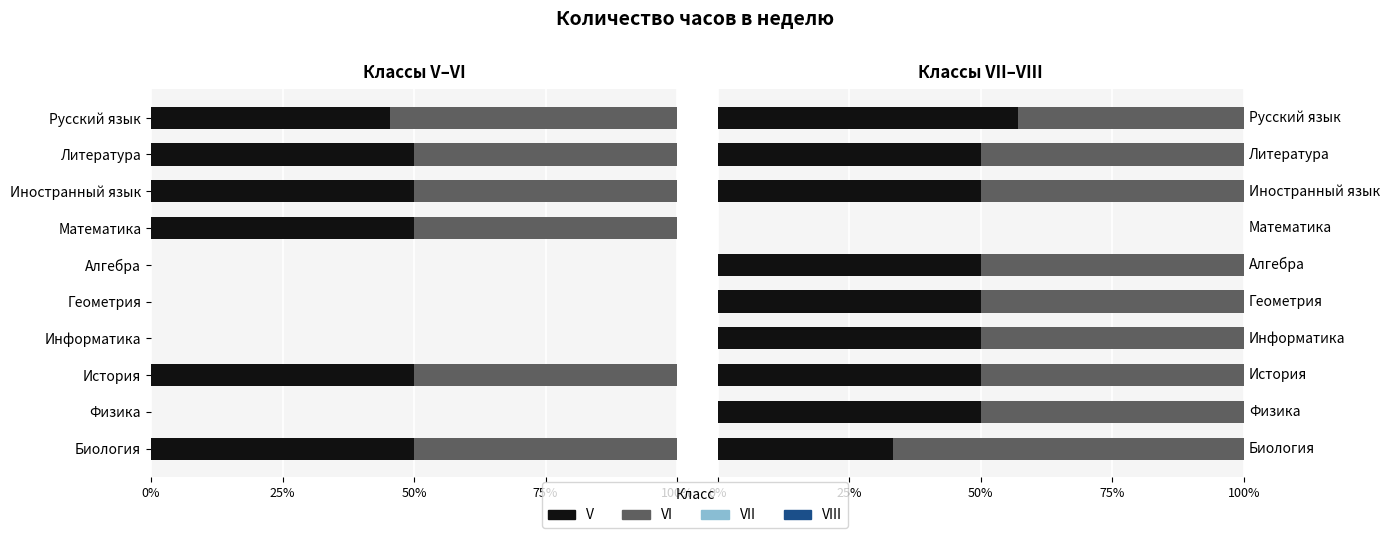

Is it true that VII equals 88.6 at Литература?

False